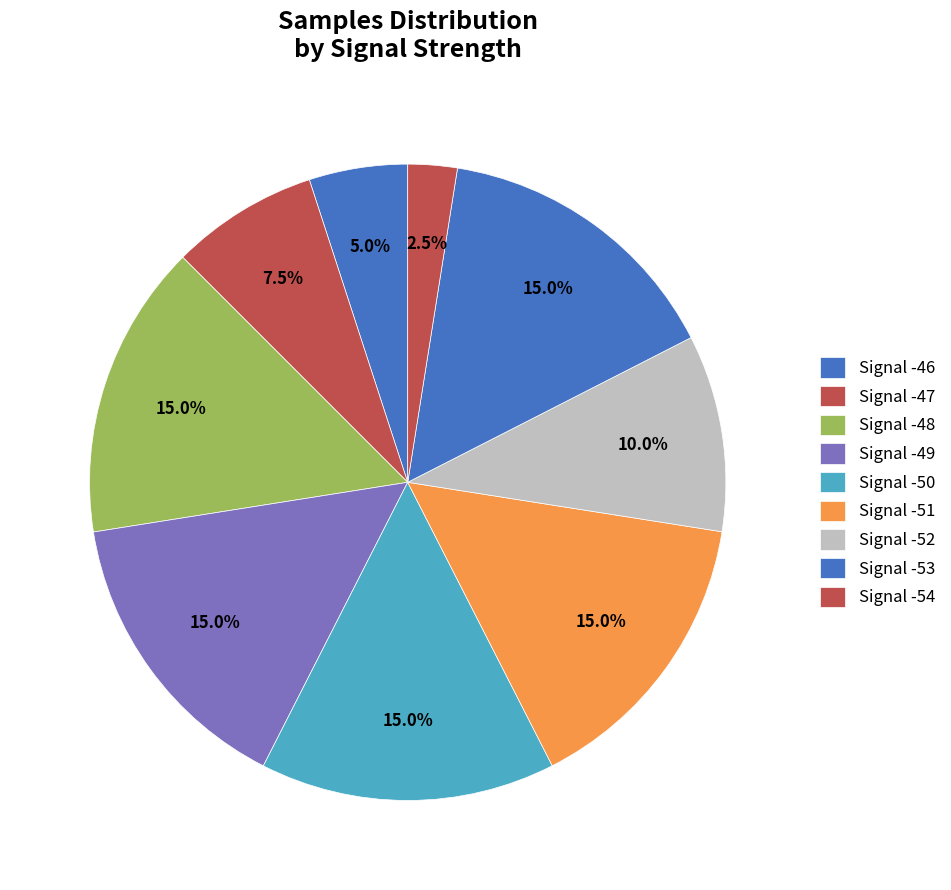

Count the number of slices in the pie.

9